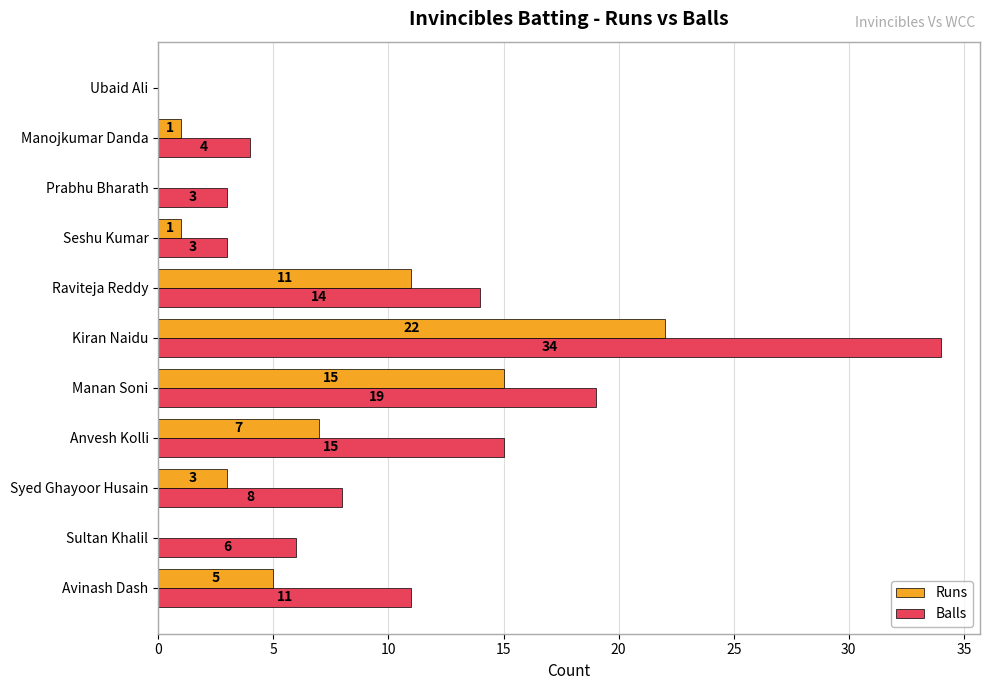

Which series changed the most between Syed Ghayoor Husain and Ubaid Ali?

Balls